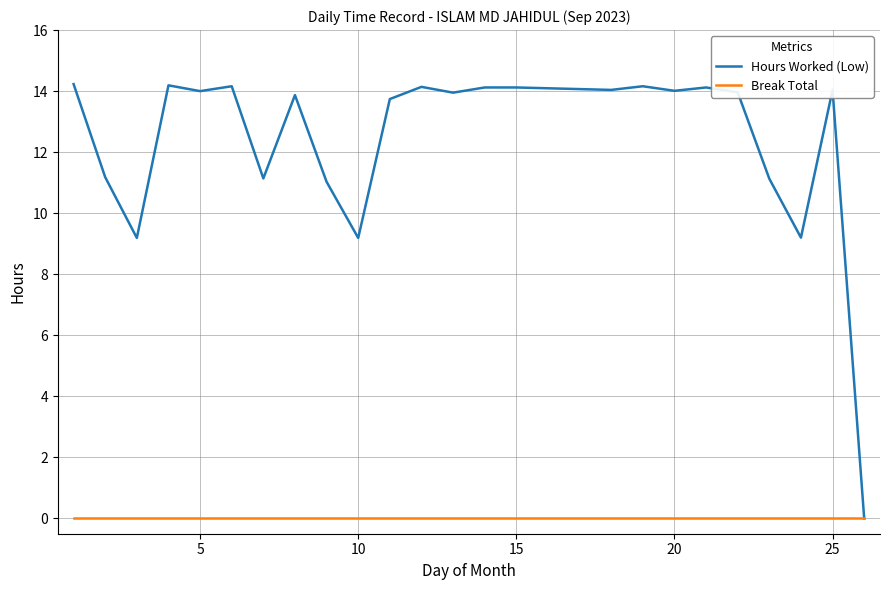

Rank the series by their average value, from lowest to highest.

Break Total, Hours Worked (Low)